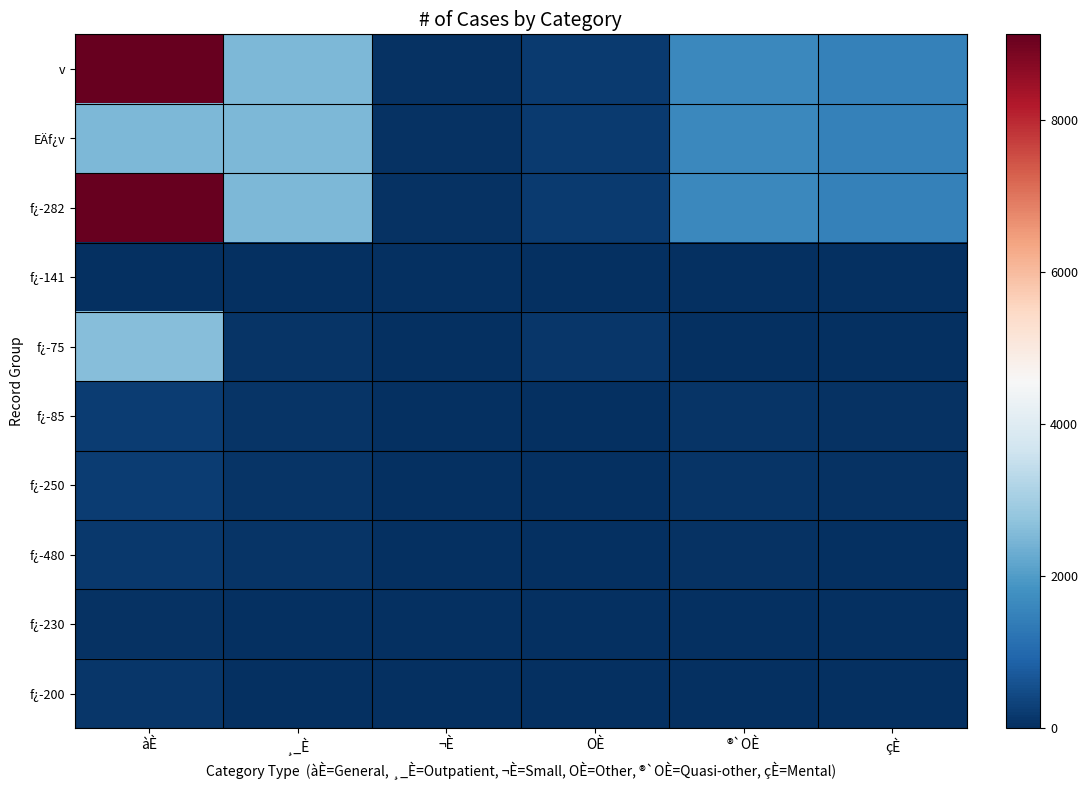

List the series in order of their peak value, lowest first.

f¿-141, f¿-230, f¿-200, f¿-480, f¿-85, f¿-250, EÄf¿v, f¿-75, f¿-282, v